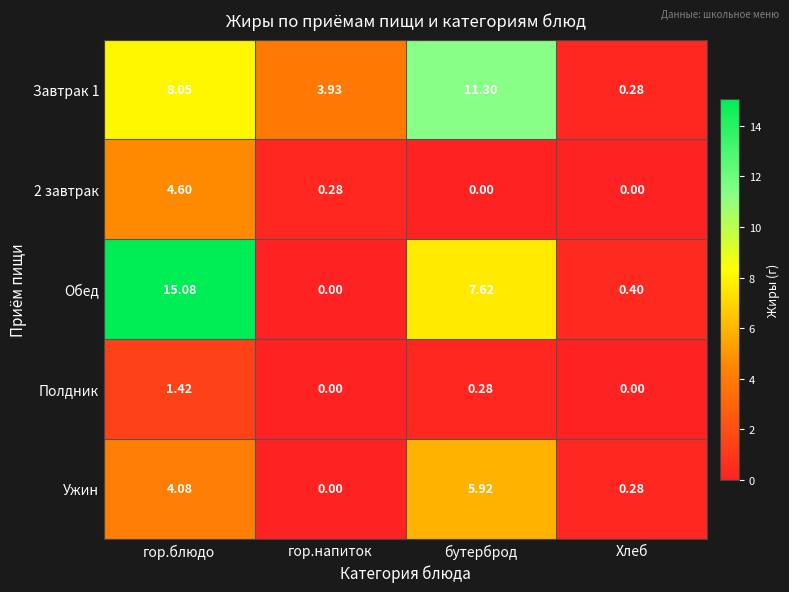

At which category is the sum across all series the highest?

гор.блюдо